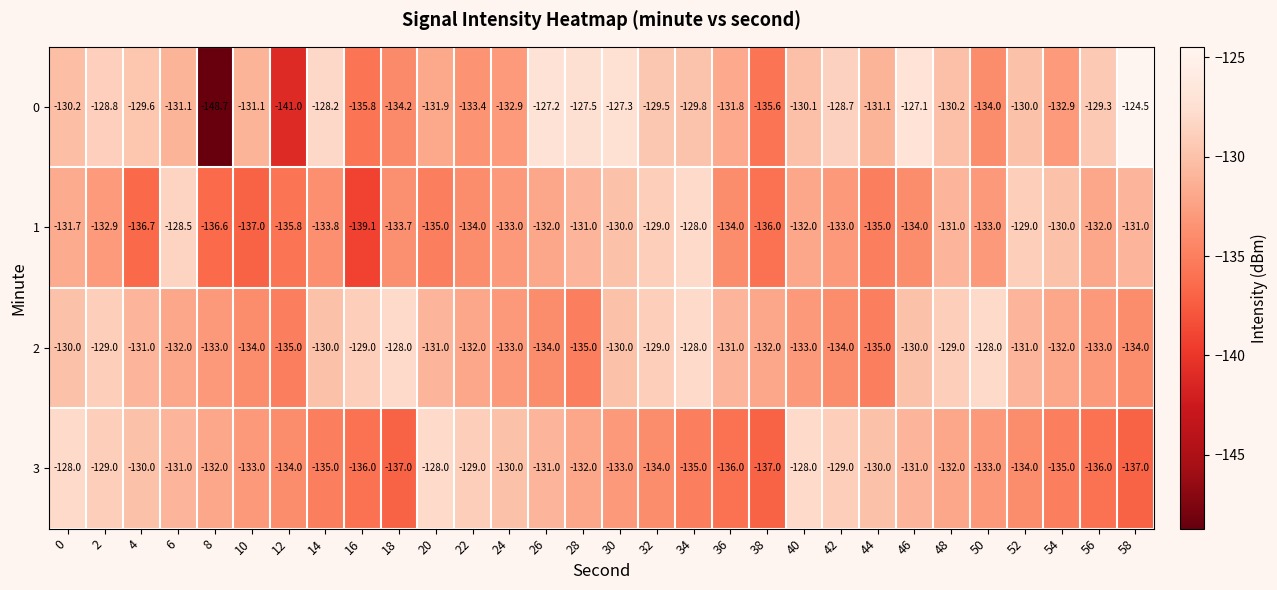

The value of 2 at 2 is -180.4. True or false?

False